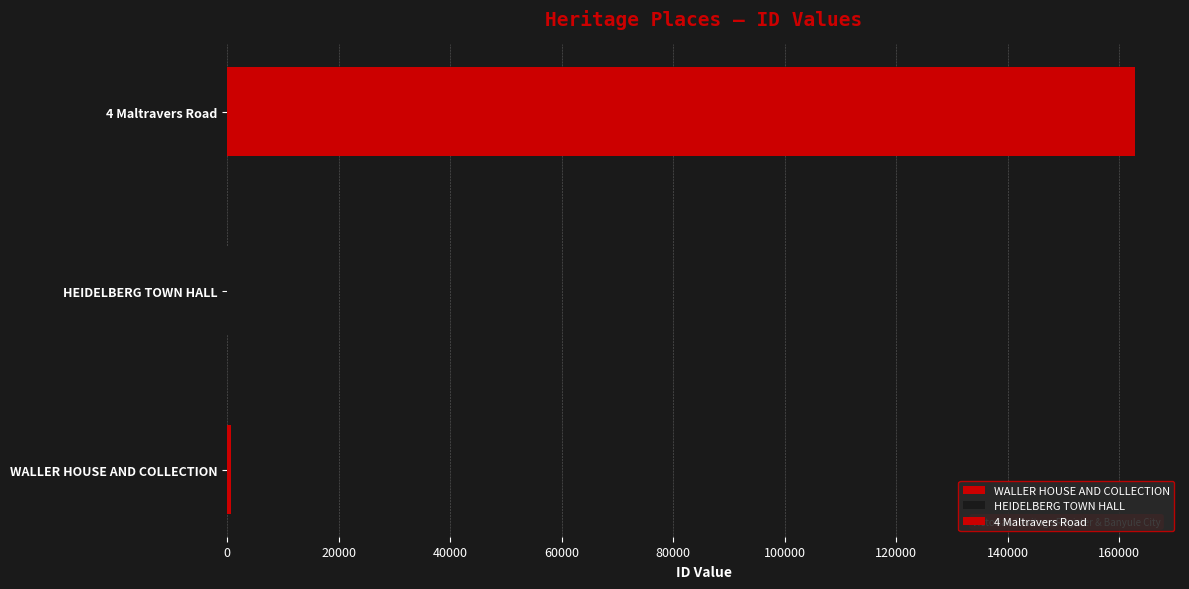

The chart shows a value of 1015 at HEIDELBERG TOWN HALL. True or false?

False